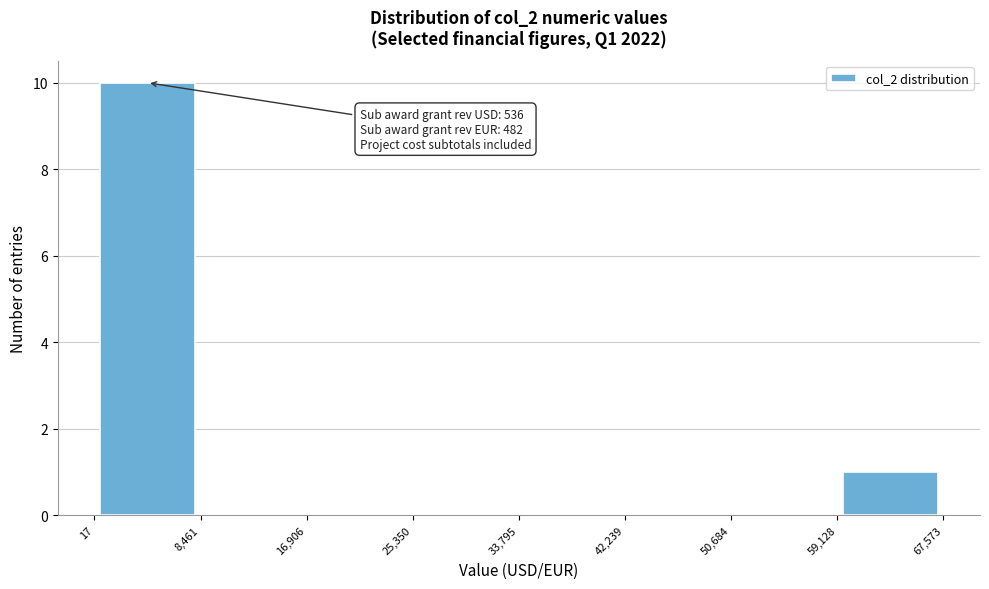

Over which range of the x-axis is the bar tallest?

17 to 8,461